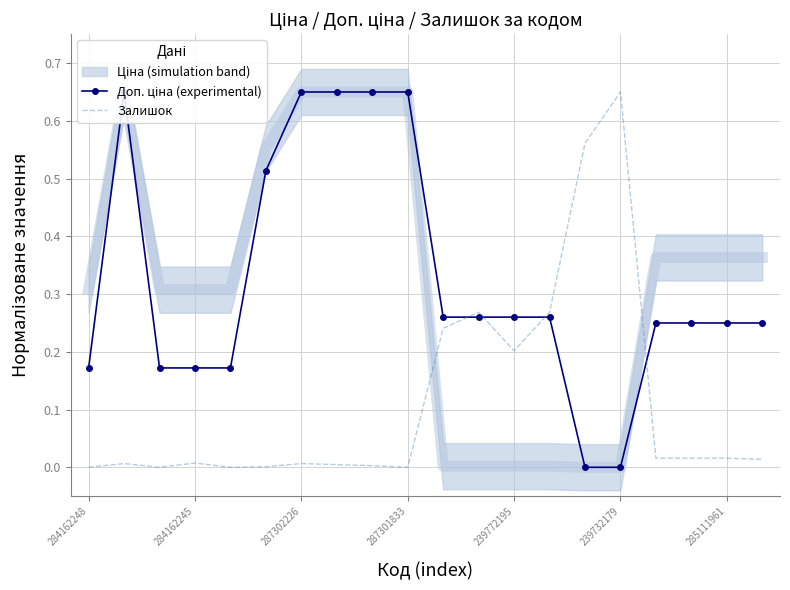

Count the number of categories in the chart.

20